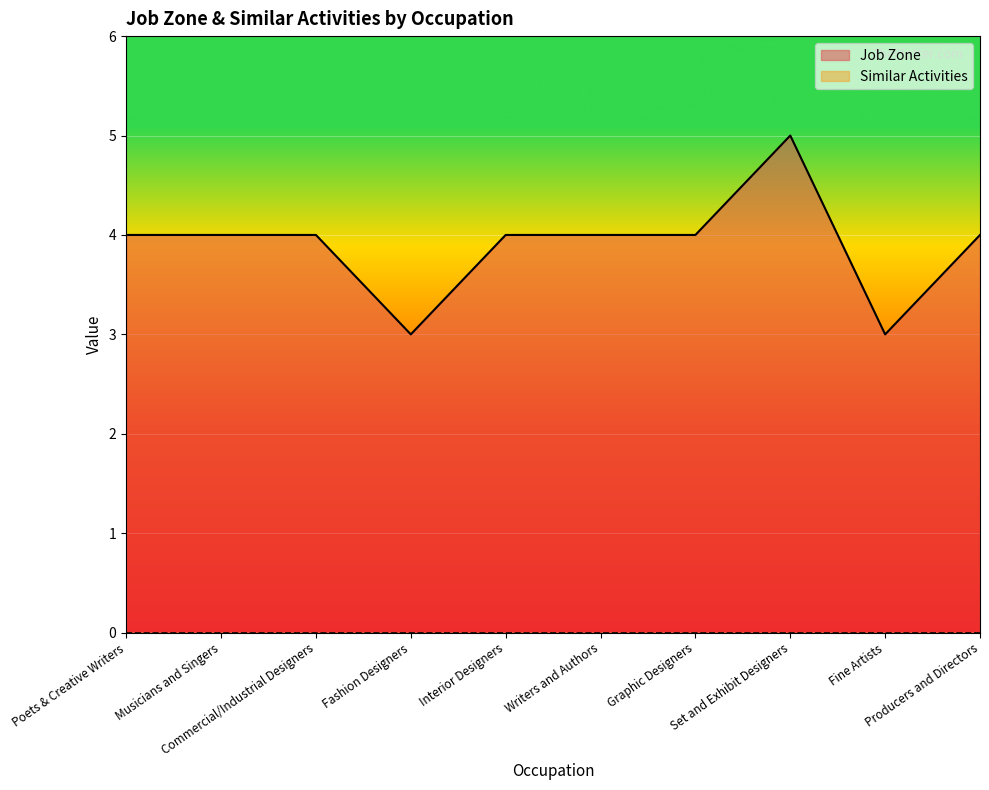

Reading right to left, extract all data points from this chart.

4	3	5	4	4	4	3	4	4	4